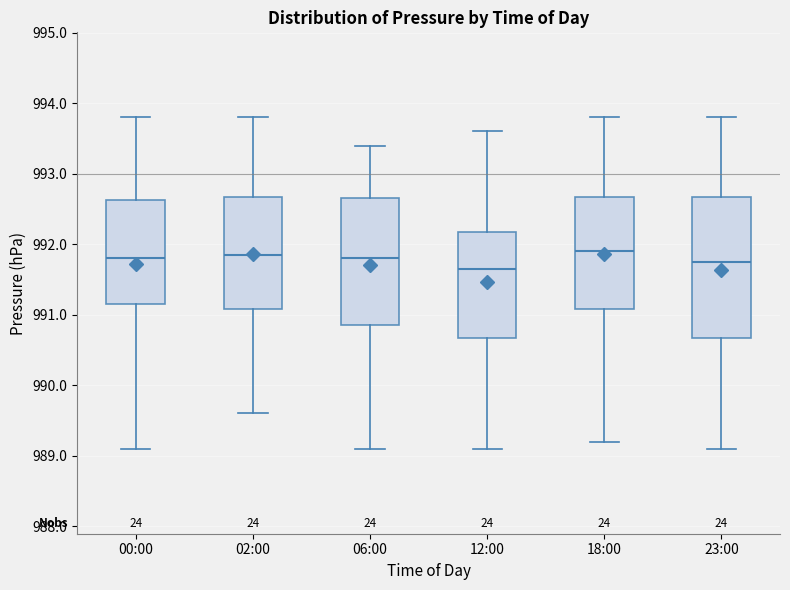

Reading left to right, transcribe this box plot: for each box, give where its median line is, the range the box spans, and where its two whiskers end, as read against the y-axis. The values are not printed on the chart, so give them approximately, as read against the axis.

00:00: median 991.8, box 991.2 to 992.6, whiskers 989.1 to 993.8
02:00: median 991.9, box 991.1 to 992.7, whiskers 989.6 to 993.8
06:00: median 991.8, box 990.9 to 992.7, whiskers 989.1 to 993.4
12:00: median 991.7, box 990.7 to 992.2, whiskers 989.1 to 993.6
18:00: median 991.9, box 991.1 to 992.7, whiskers 989.2 to 993.8
23:00: median 991.8, box 990.7 to 992.7, whiskers 989.1 to 993.8